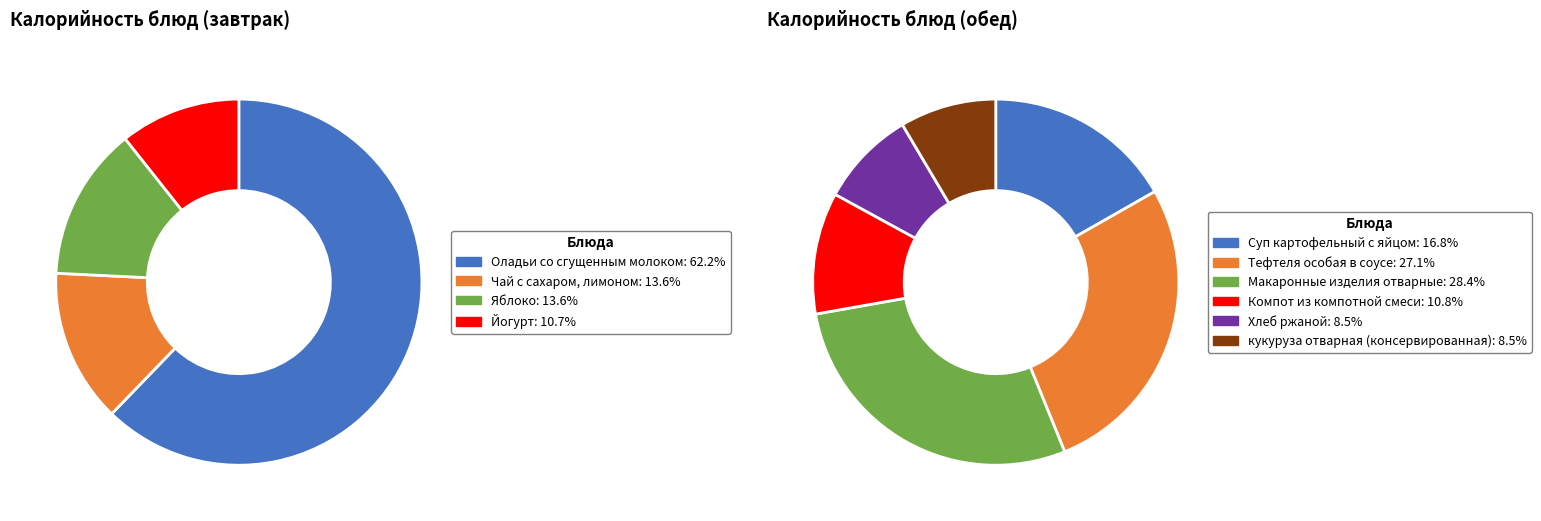

How many slices are in this pie chart?

10